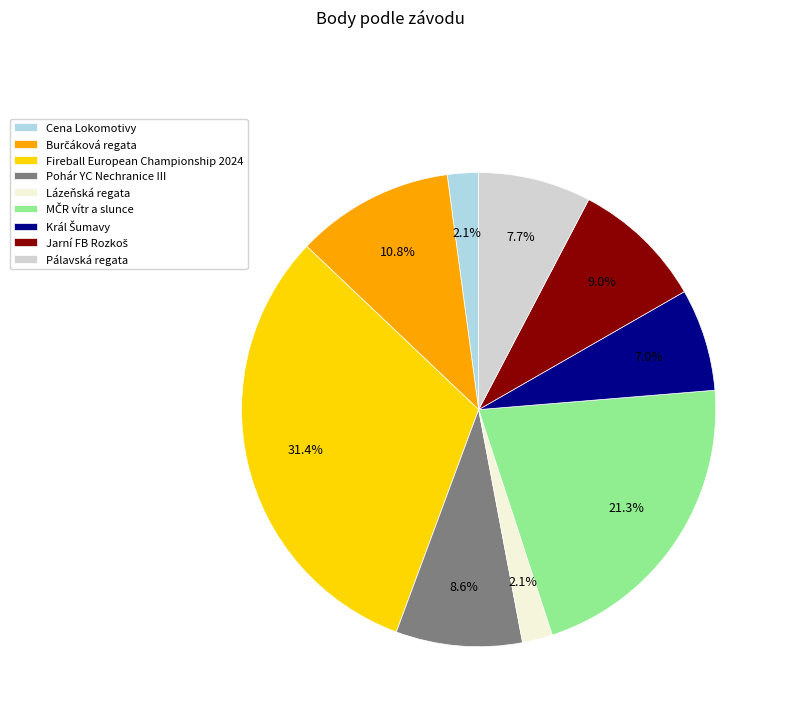

To the nearest percent, what portion does Cena Lokomotivy represent?

2%